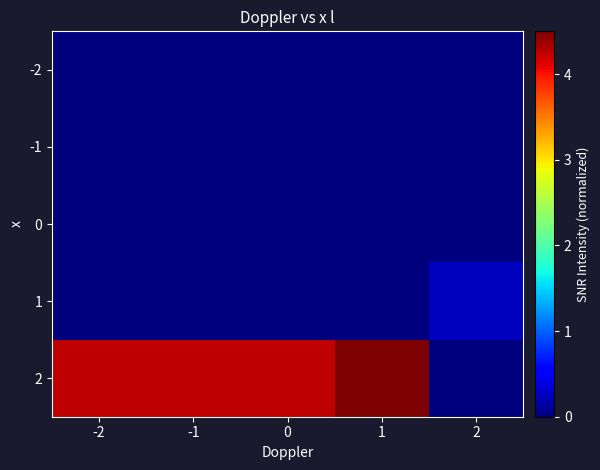

What is the total value across all series at -1?

4.2